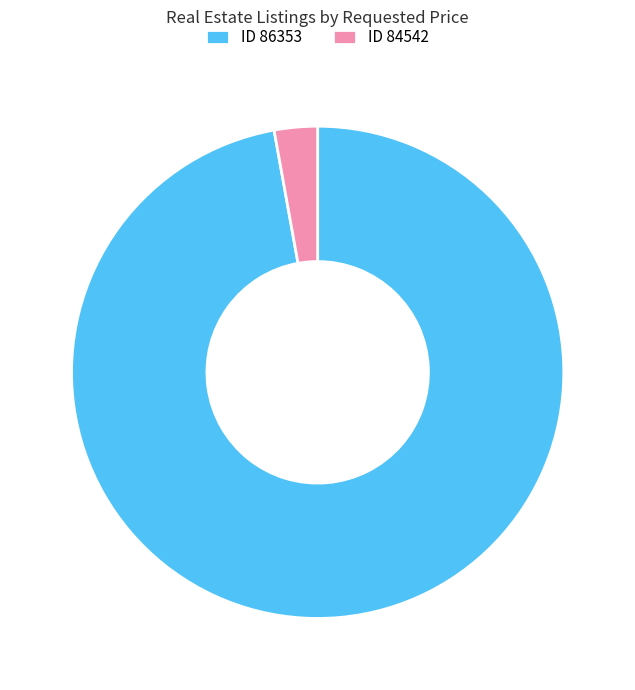

The ID 84542 slice represents 15% of the pie. True or false?

False